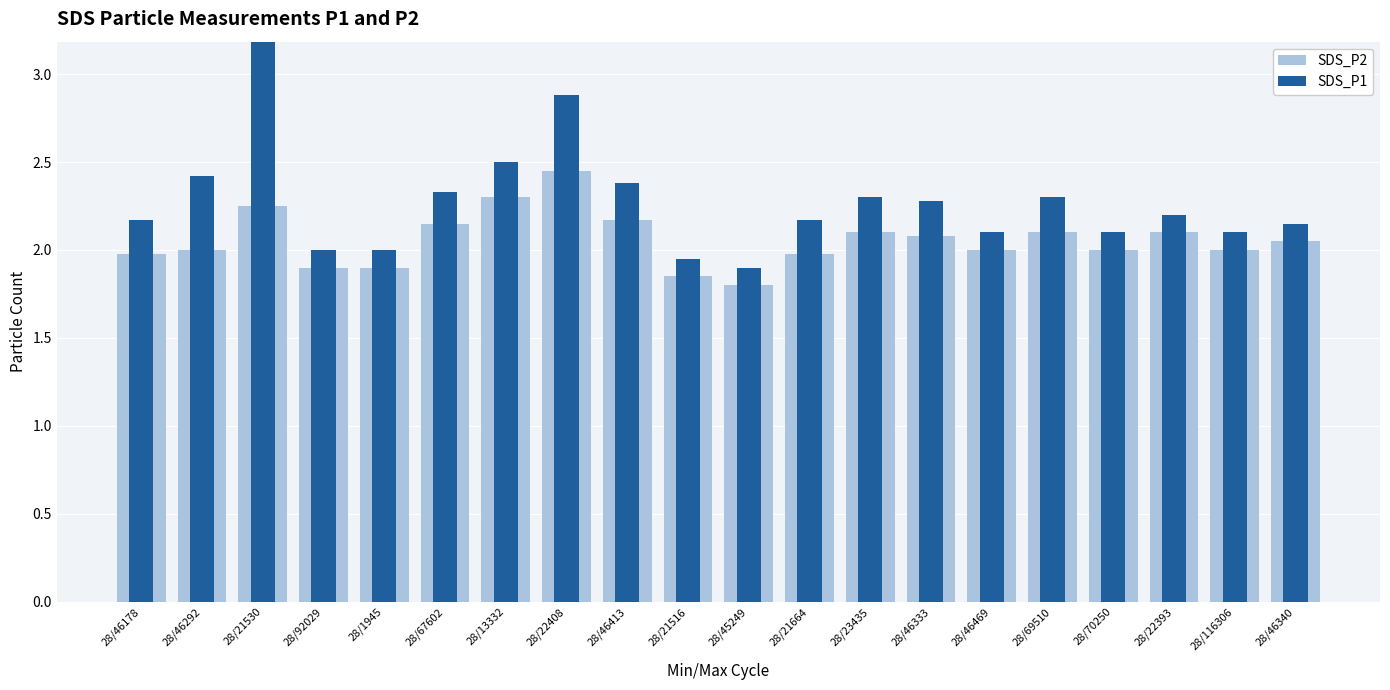

True or false: SDS_P1 has a value of 3.5 at 28/21530.

True